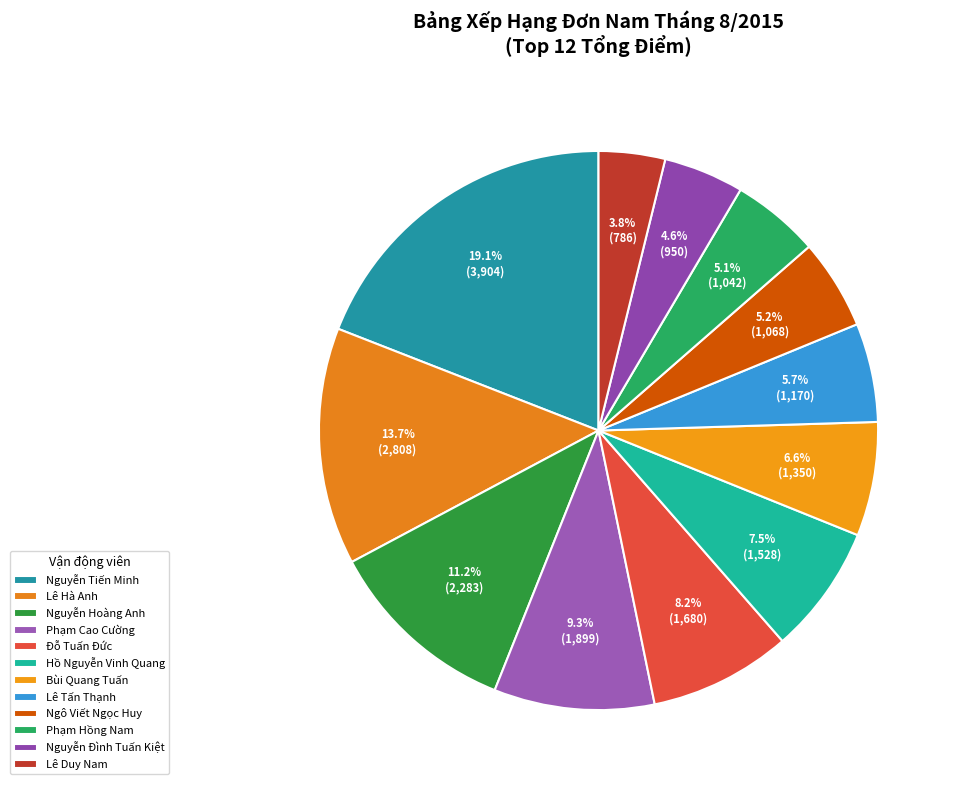

Is Lê Hà Anh the majority of the pie?

No